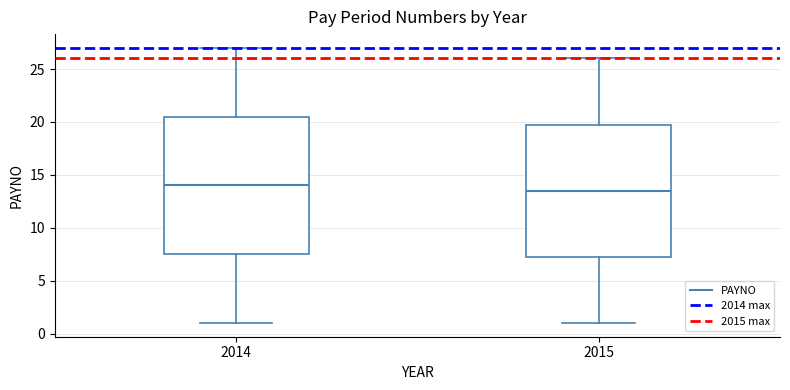

Where does the upper whisker of the box at x = 2015 end on the y-axis? The values are not printed on the chart, so give them approximately, as read against the axis.

26.0